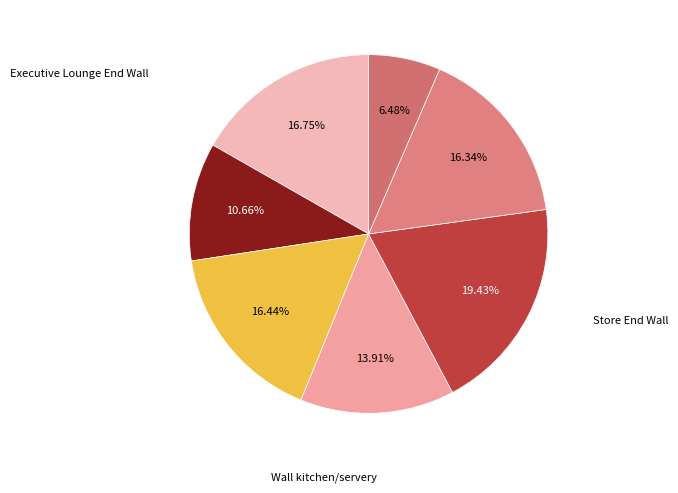

To the nearest percent, what is the average slice percentage?

14%